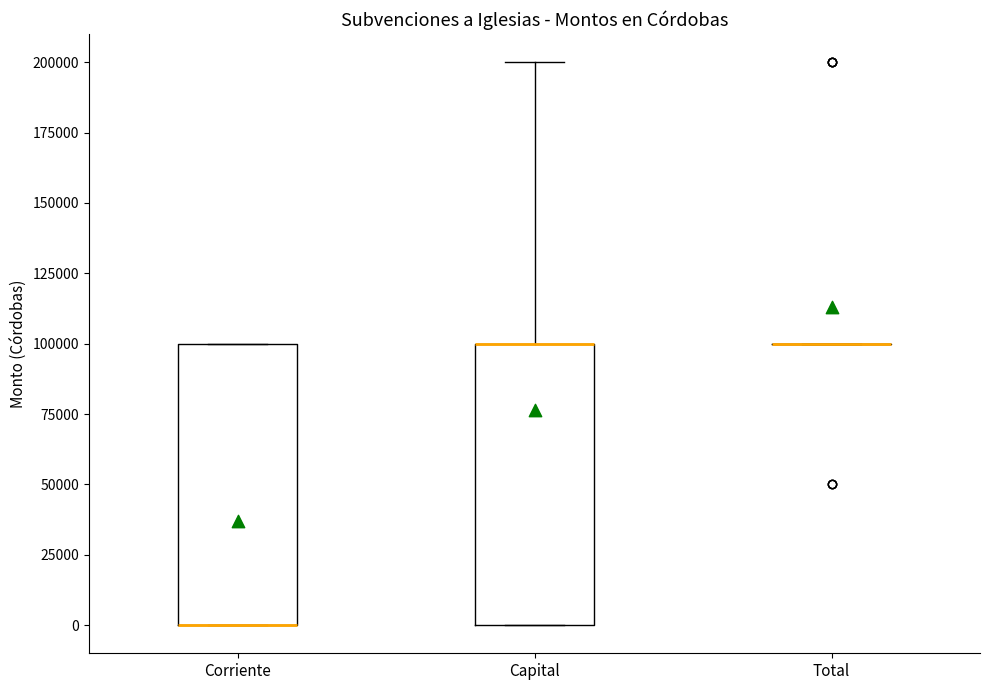

Reading left to right, read every box against the y-axis: the position of its median line, the range the box covers, and the ends of its whiskers. The values are not printed on the chart, so give them approximately, as read against the axis.

Corriente: median 0 (drawn on the box's lower edge), box 0 to 100000, whiskers 0 to 100000
Capital: median 100000 (drawn on the box's upper edge), box 0 to 100000, whiskers 0 to 200000
Total: box collapsed to a line at 100000, whiskers 100000 to 100000